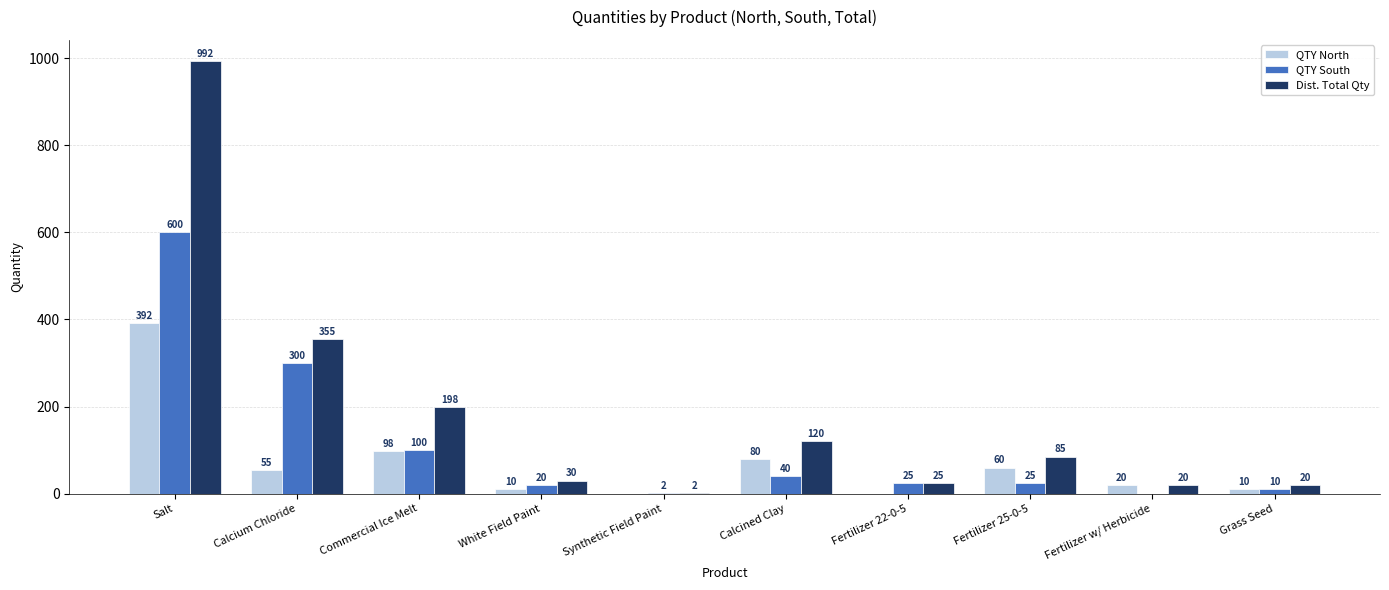

What is the sum of all Dist. Total Qty values?

1847